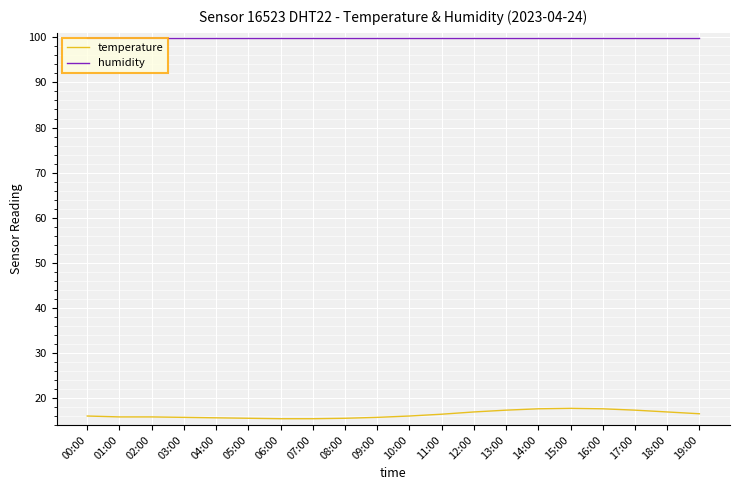

What position from the right is 12:00?

8